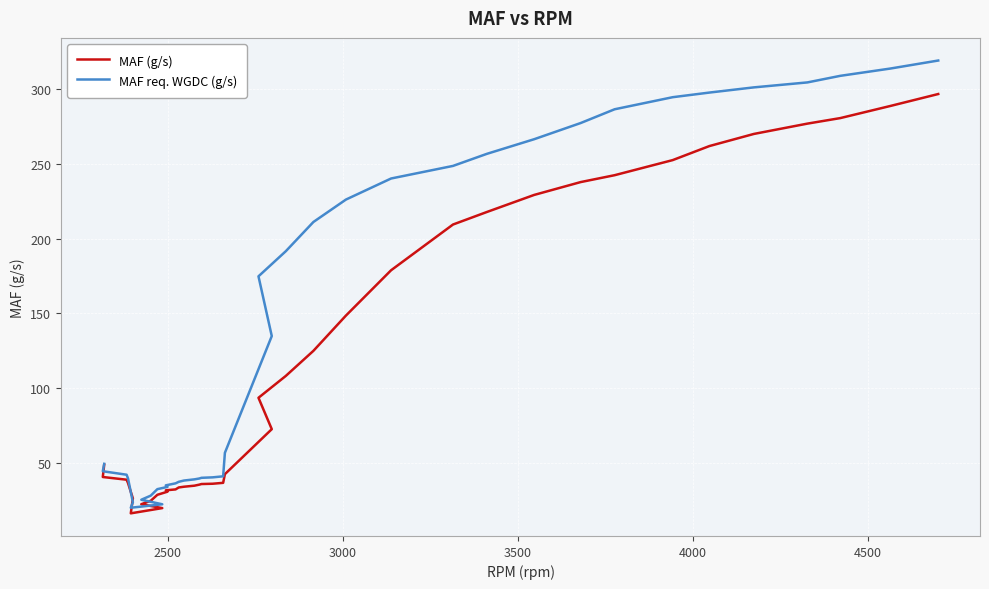

What is the maximum value for MAF (g/s)?

296.8